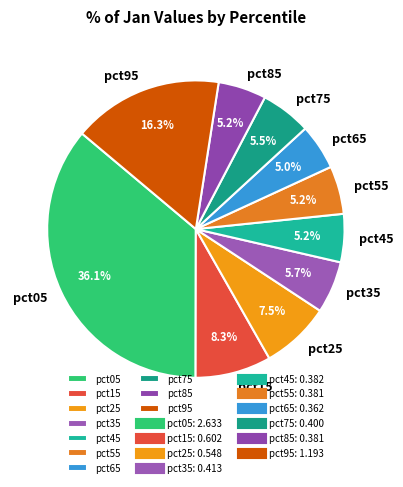

What is the total percentage of pct75 and pct85?

10.7%